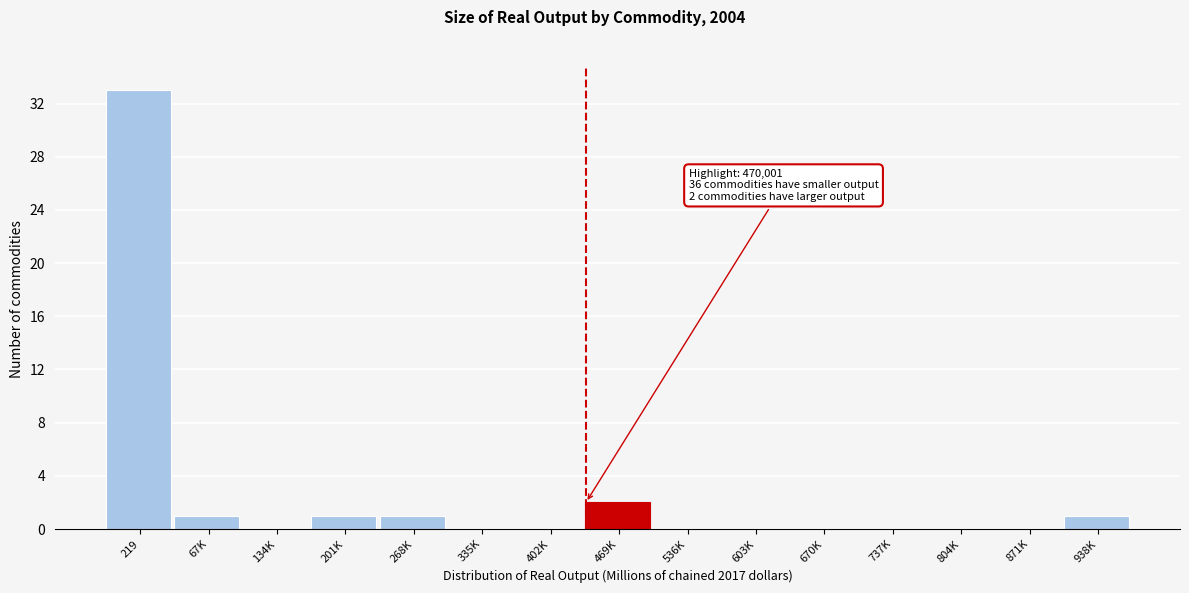

Reading left to right, transcribe all the data shown in this chart.

219=33	67K=1	134K=0	201K=1	268K=1	335K=0	402K=0	469K=2	536K=0	603K=0	670K=0	737K=0	804K=0	871K=0	938K=1